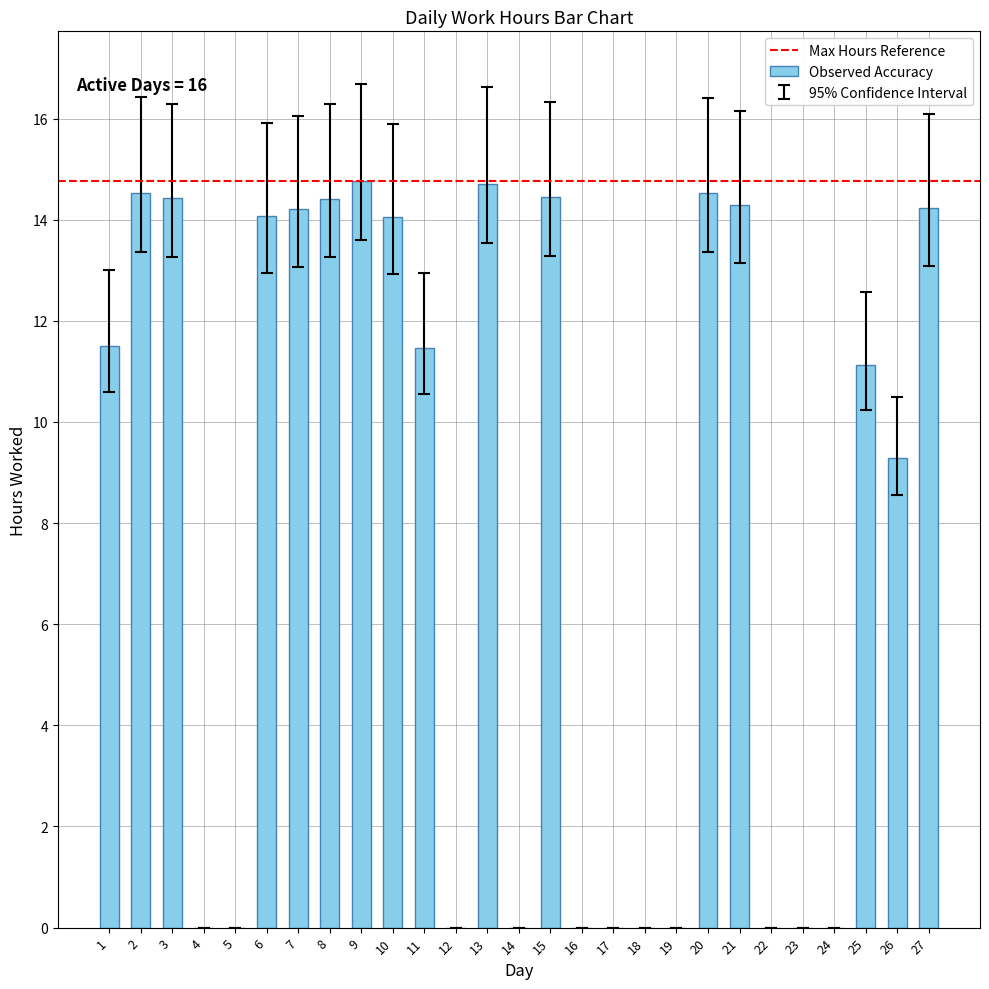

What is the sum of the values at 15 and 19?

14.4